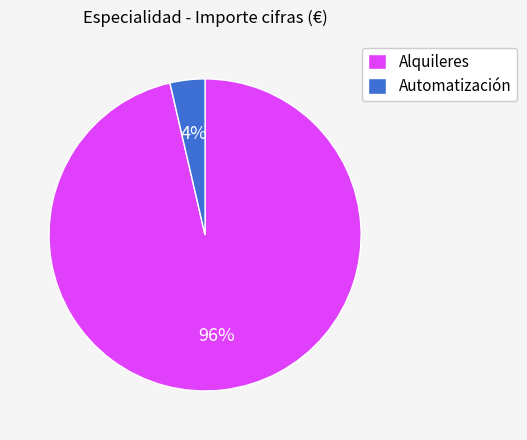

Rank the categories by value from lowest to highest.

Automatización, Alquileres